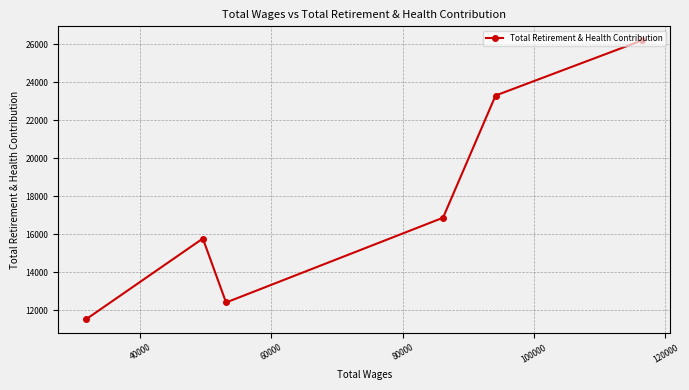

What is the value of the 2nd point from the left?

15783